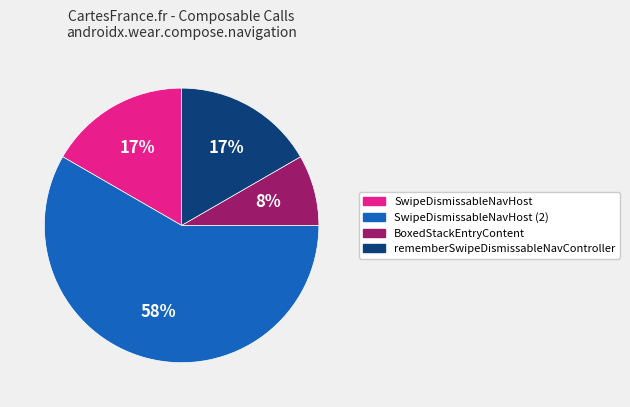

Does any single category account for the majority?

Yes